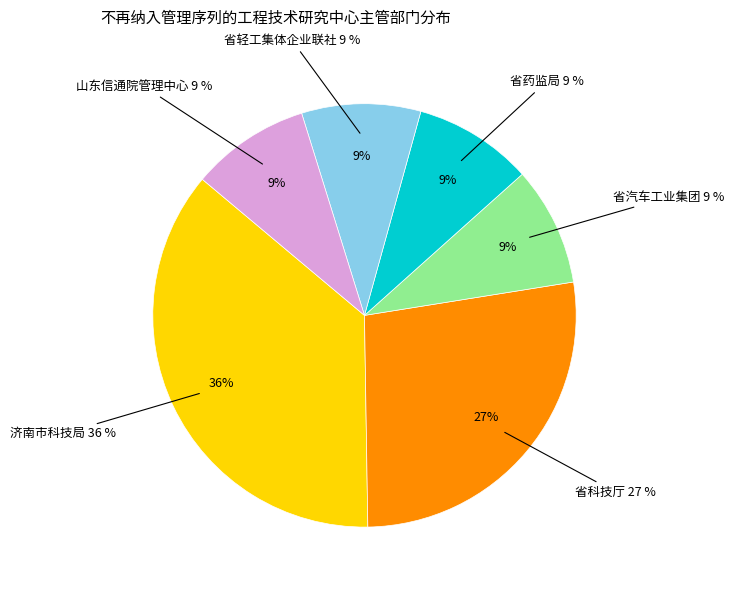

How many slices are in this pie chart?

6